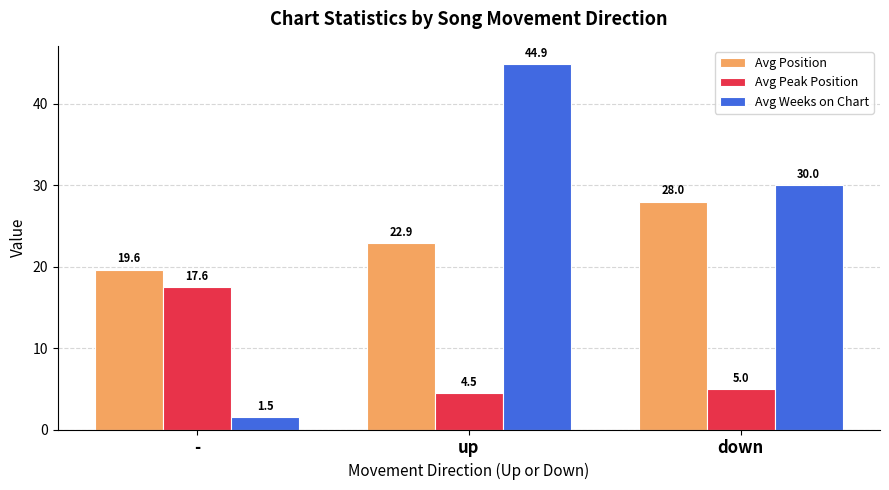

Is the value of Avg Peak Position at up greater than the value of Avg Position at up?

No